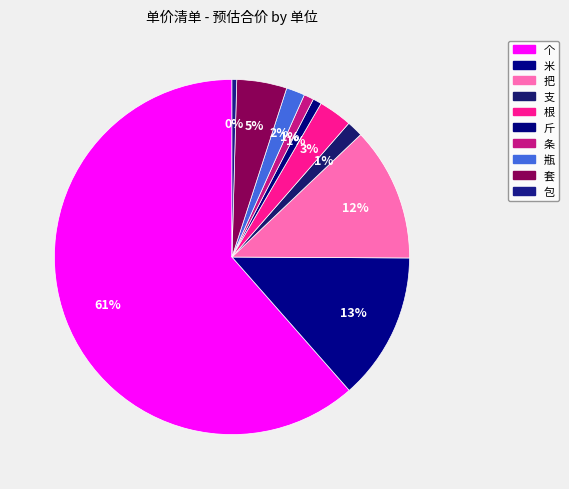

What percentage is the 条 slice, to the nearest percent?

1%